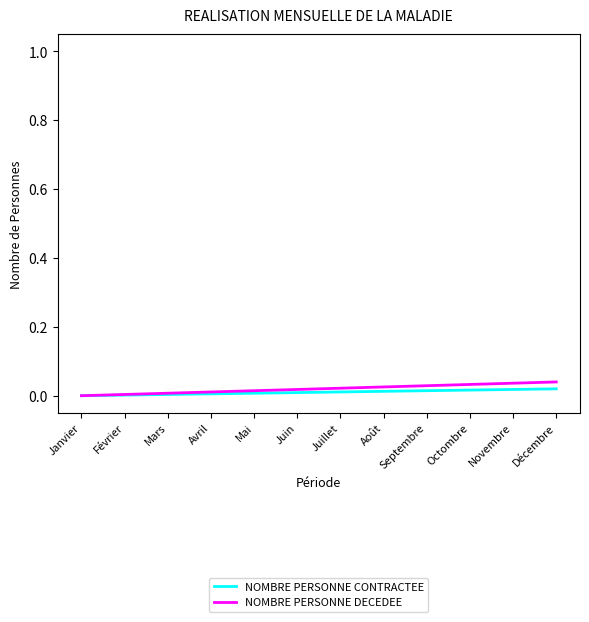

What is the label of the 6th point from the left?

Juin